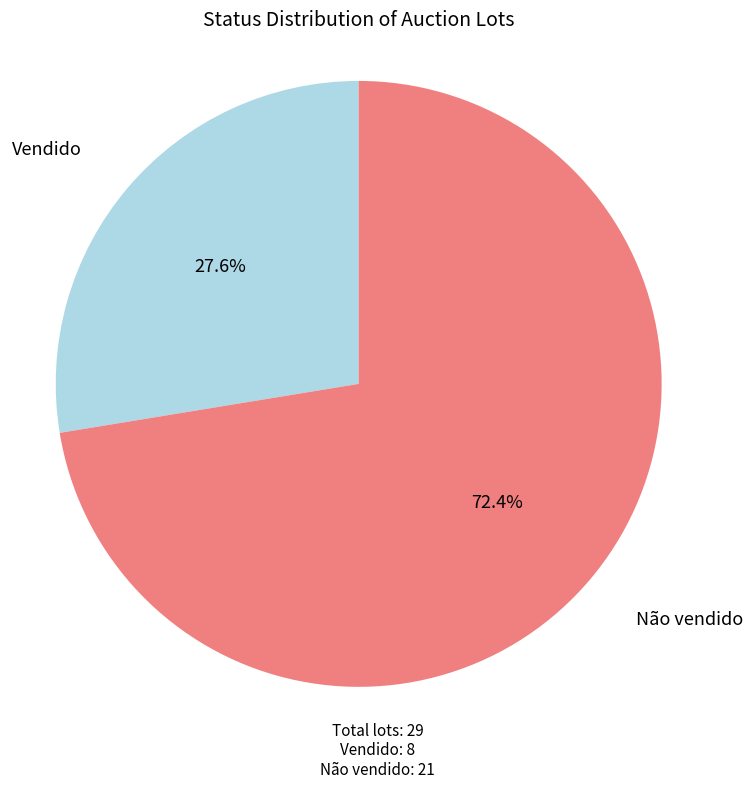

Is it true that Vendido is 28% of the pie?

True